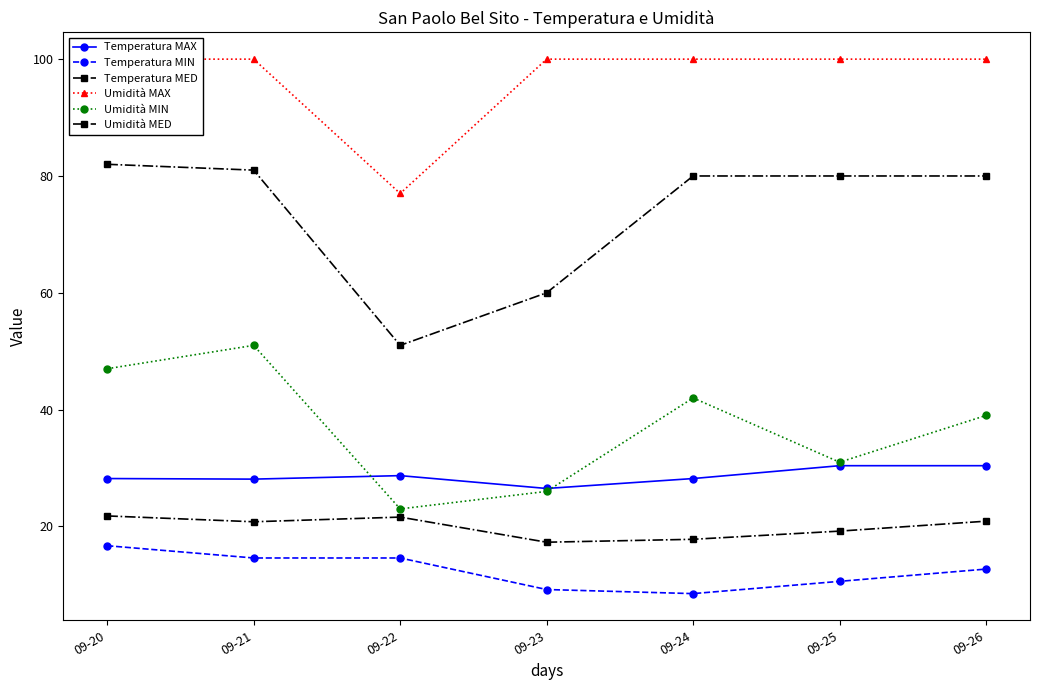

Which category has the lowest value across all series?

09-24